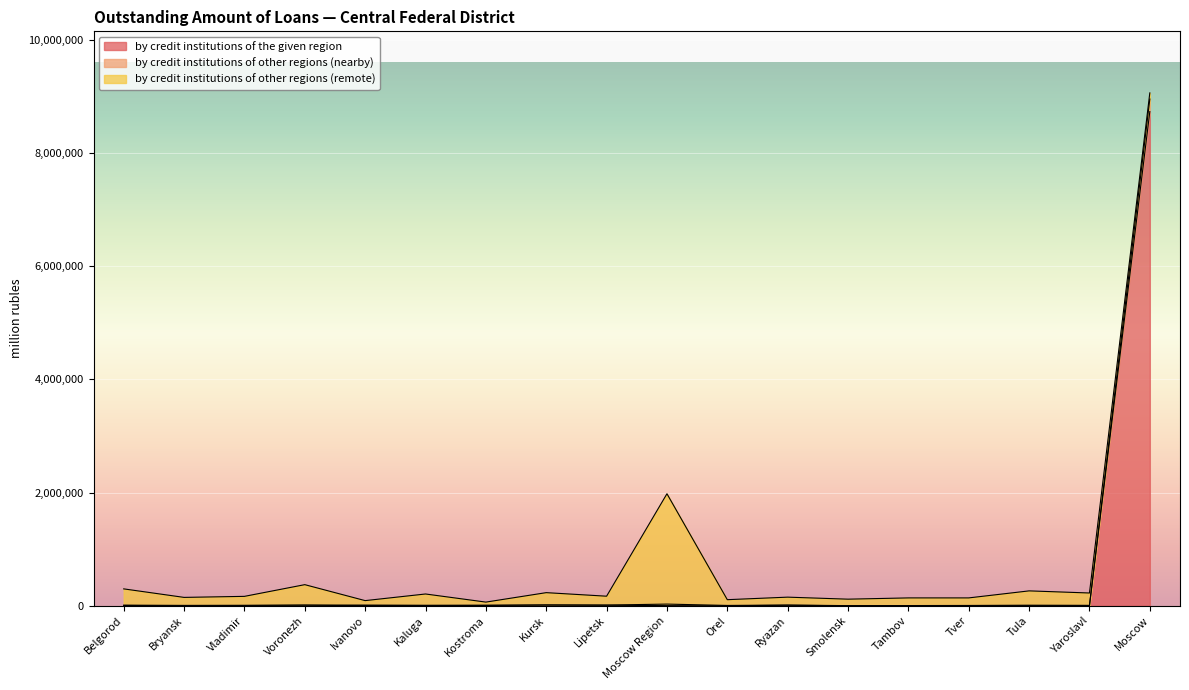

What position from the left is Tambov?

14